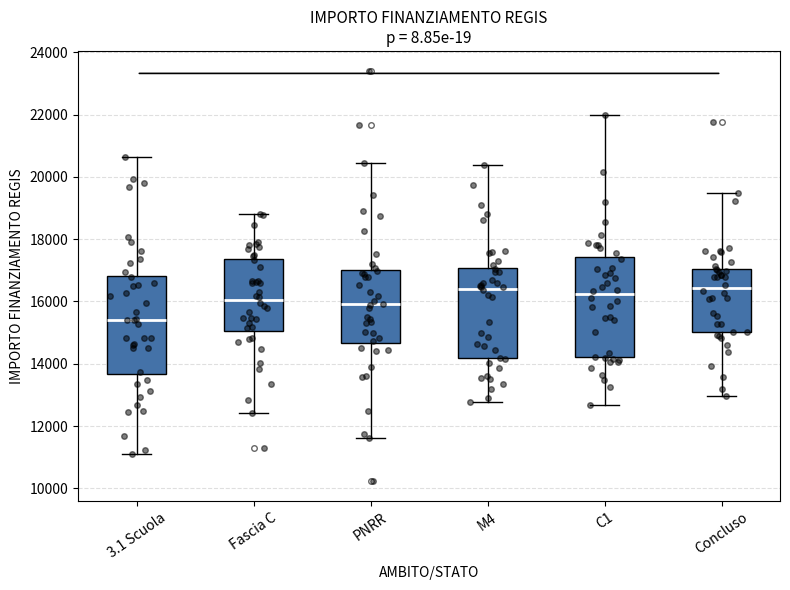

Reading left to right, transcribe this box plot: for each box, give where its median line is, the range the box spans, and where its two whiskers end, as read against the y-axis. The values are not printed on the chart, so give them approximately, as read against the axis.

3.1 Scuola: median 15400, box 13600 to 16800, whiskers 11200 to 20600
Fascia C: median 16000, box 15000 to 17400, whiskers 12400 to 18800
PNRR: median 16000, box 14600 to 17000, whiskers 11600 to 20400
M4: median 16400, box 14200 to 17000, whiskers 12800 to 20400
C1: median 16200, box 14200 to 17400, whiskers 12600 to 22000
Concluso: median 16400, box 15000 to 17000, whiskers 13000 to 19400